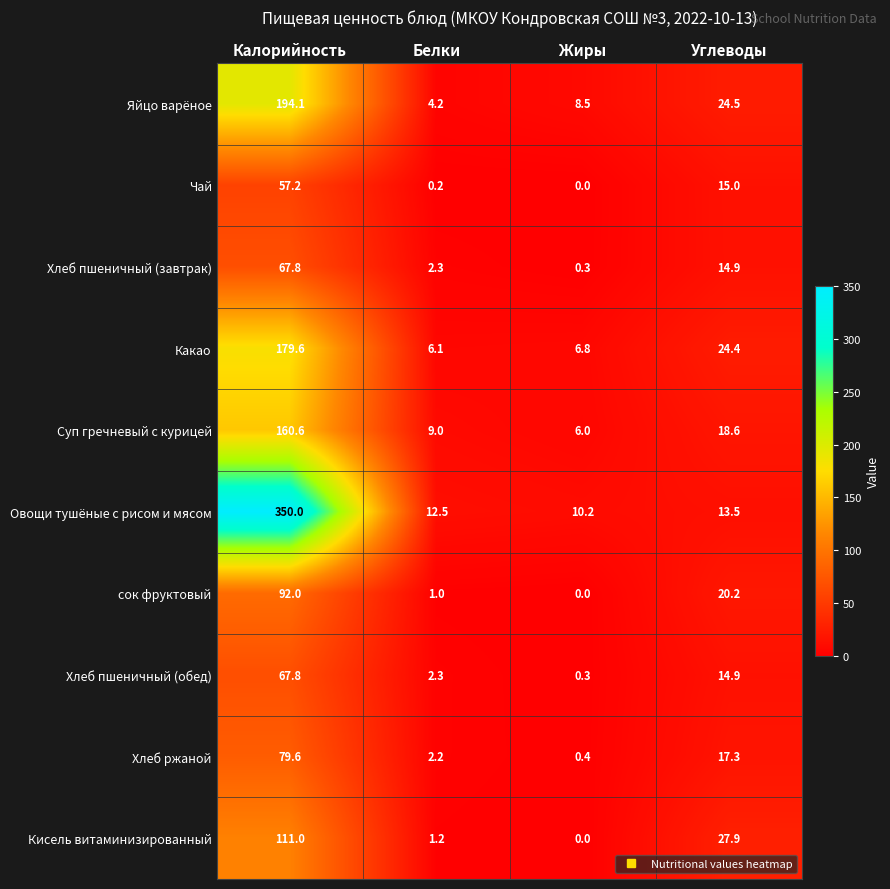

How many categories are shown in the chart?

4